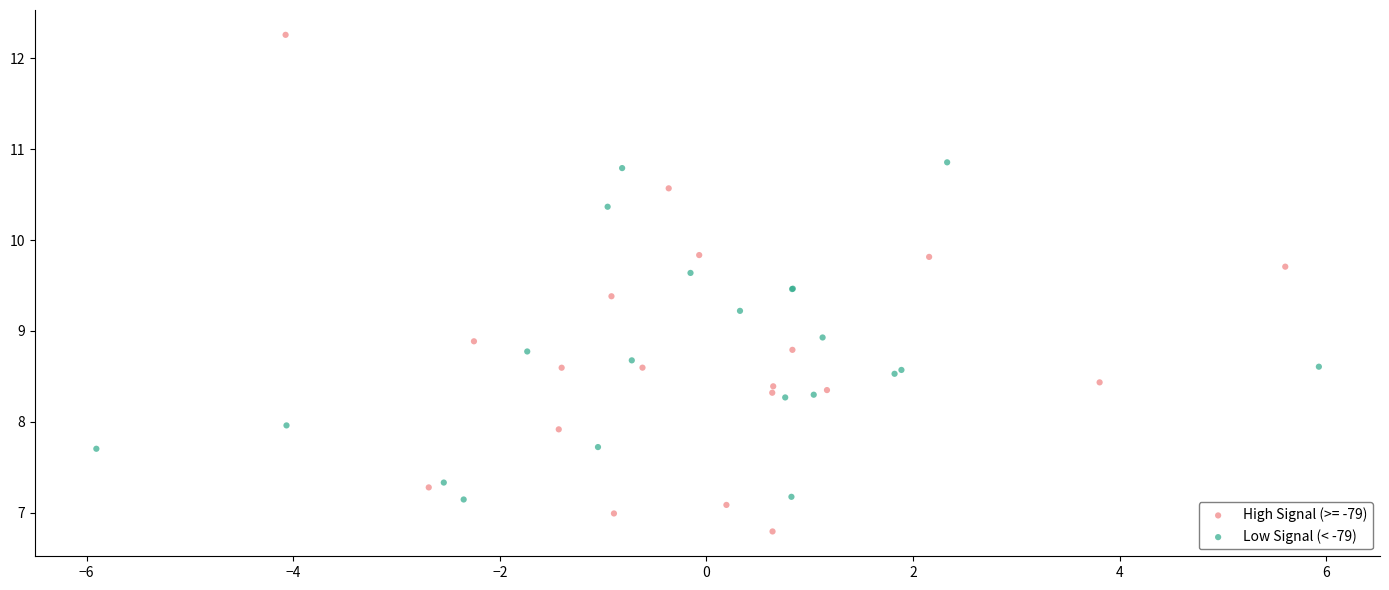

Which series contains the highest Y value?

High Signal (>= -79)